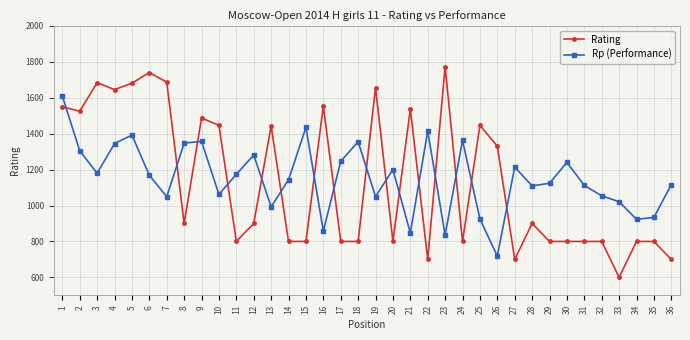

What is the value of the Rp (Performance) point at the 28th from the left?

1109